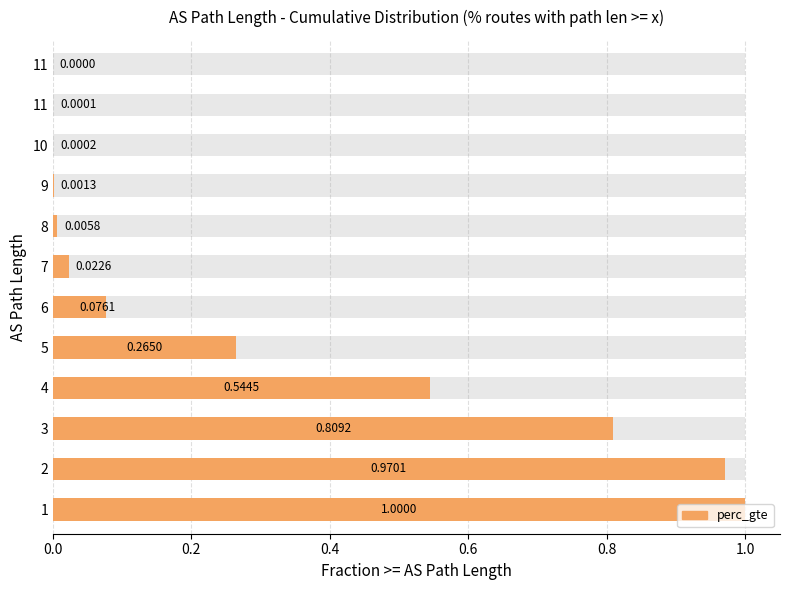

Does the chart contain any negative values?

No